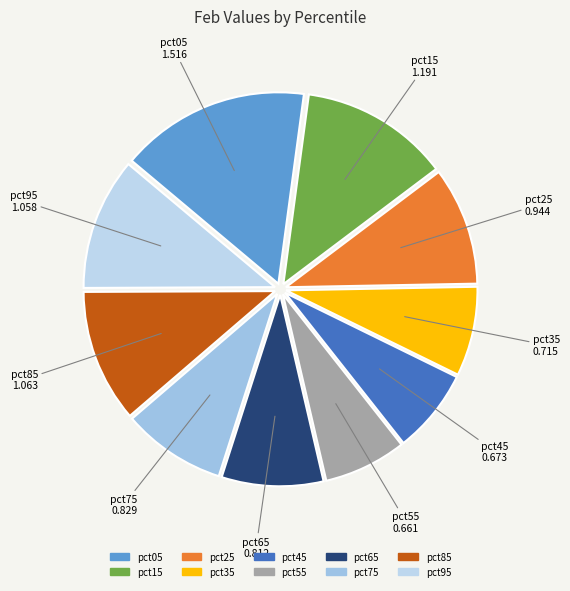

What is the largest slice in the pie chart?

pct05